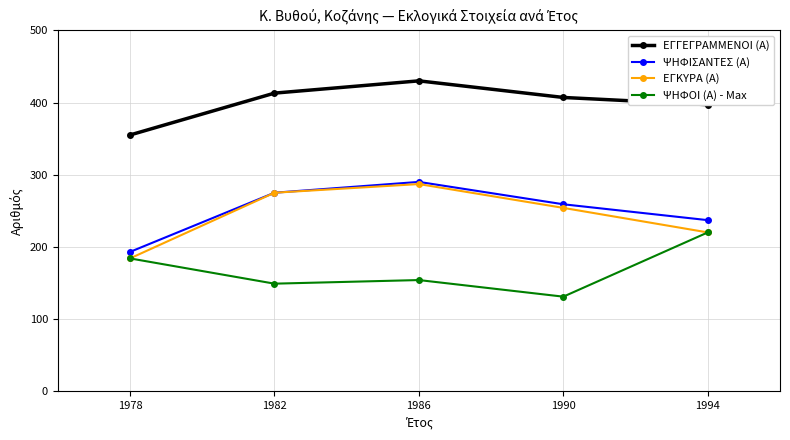

At which label is ΨΗΦΙΣΑΝΤΕΣ (Α) closest to 241?

1994